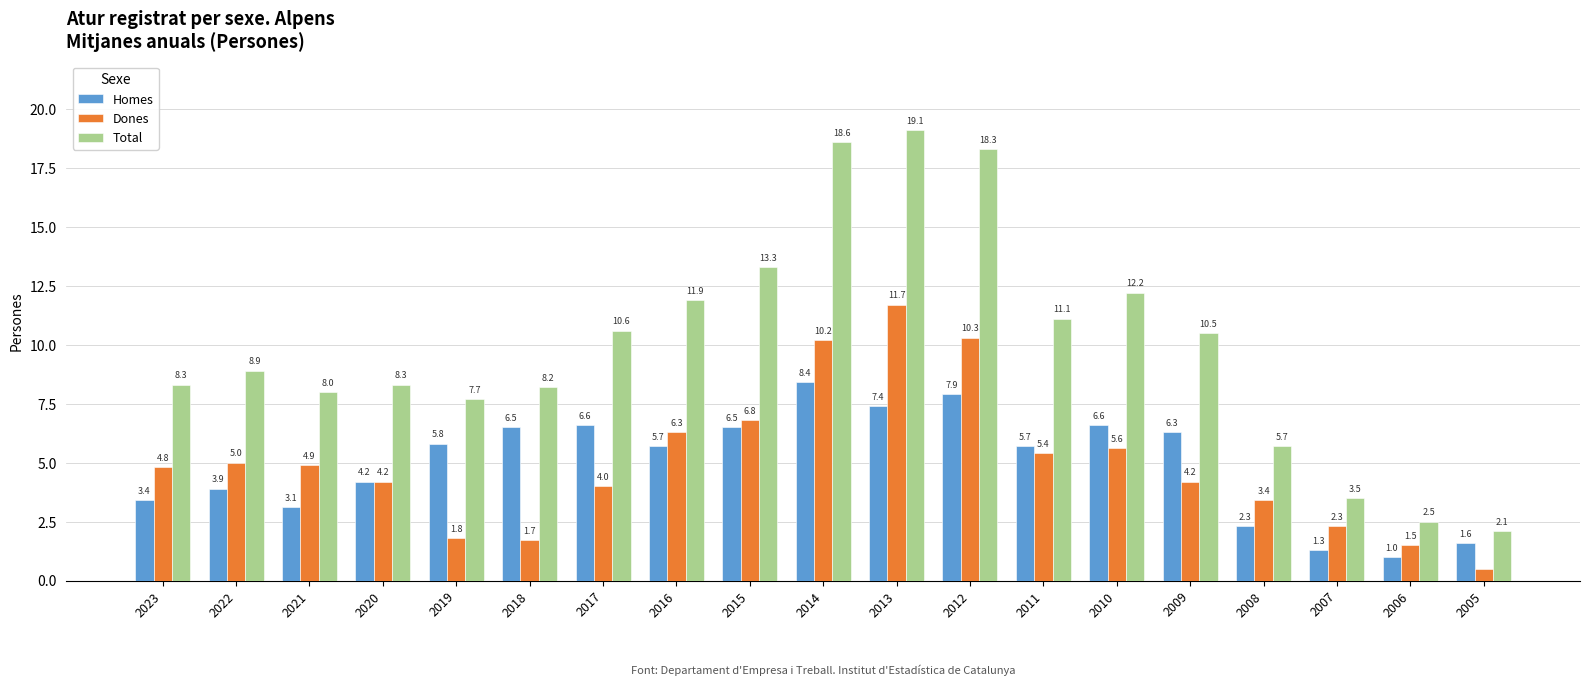

How many data points does each series have?

19